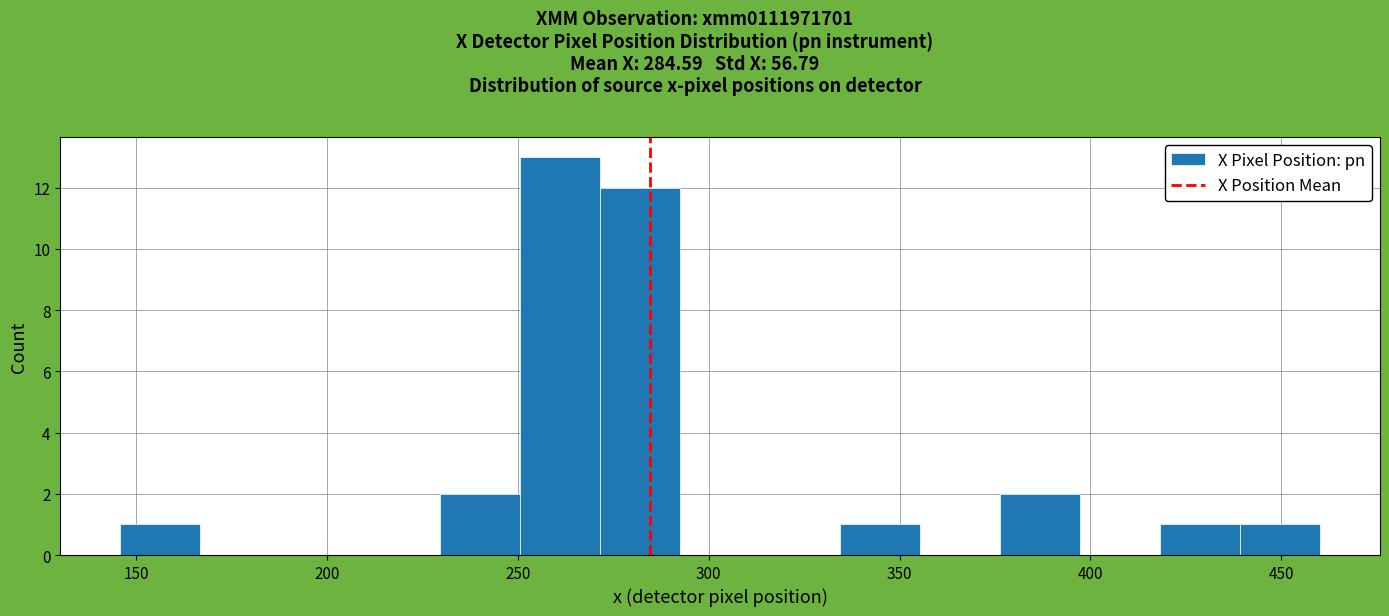

What is the height of the bar covering 420 to 440 on the x-axis? Neither the bar edges nor the heights are printed on the chart, so give them approximately, as read against the axes.

1